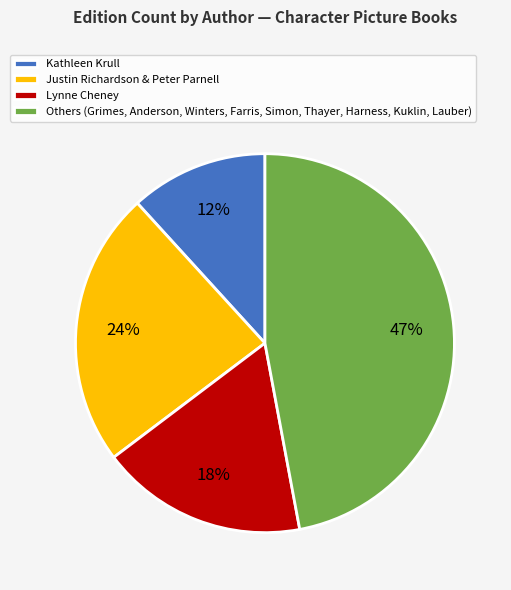

Which slice is the largest?

Others (Grimes, Anderson, Winters, Farris, Simon, Thayer, Harness, Kuklin, Lauber)